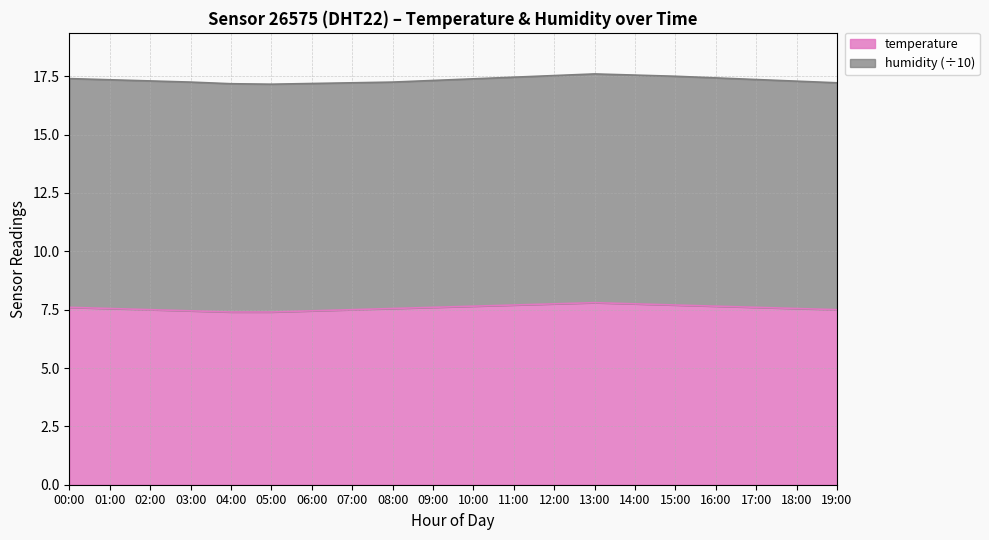

What is the value of the 5th point from the left?

7.4